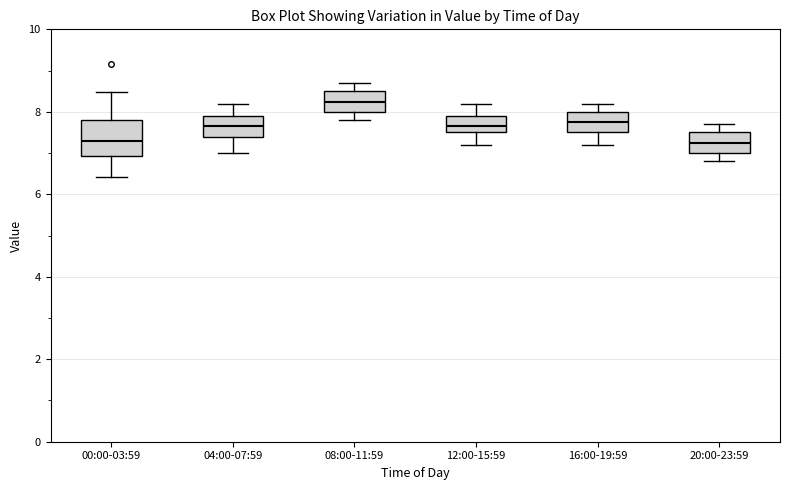

Which box's median line is the highest?

08:00-11:59